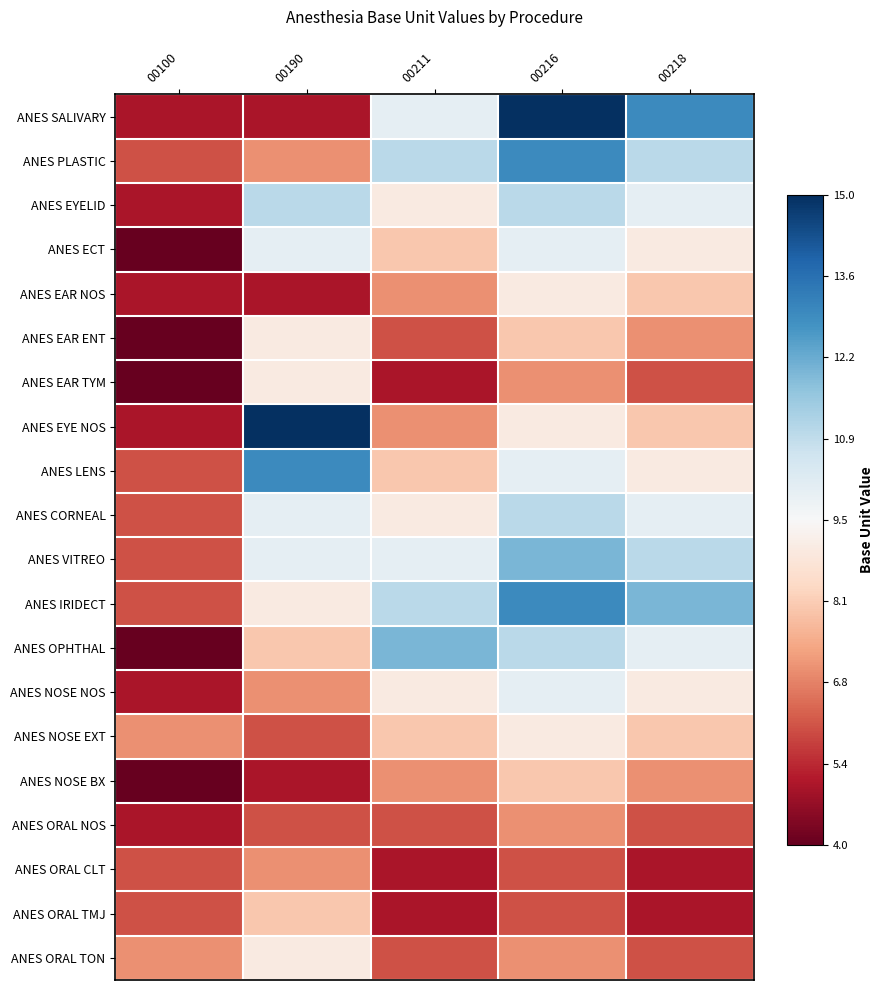

At which category is the sum across all series the highest?

00216